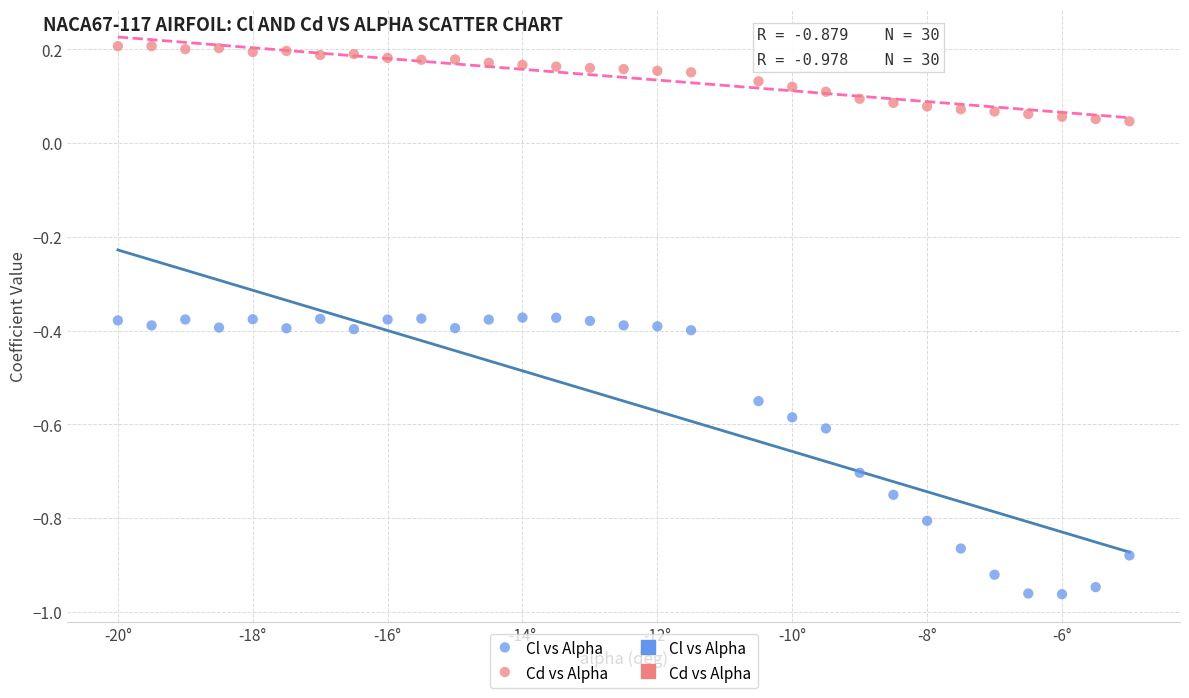

Across all data points, what is the range of Y values (max minus min)?

1.2